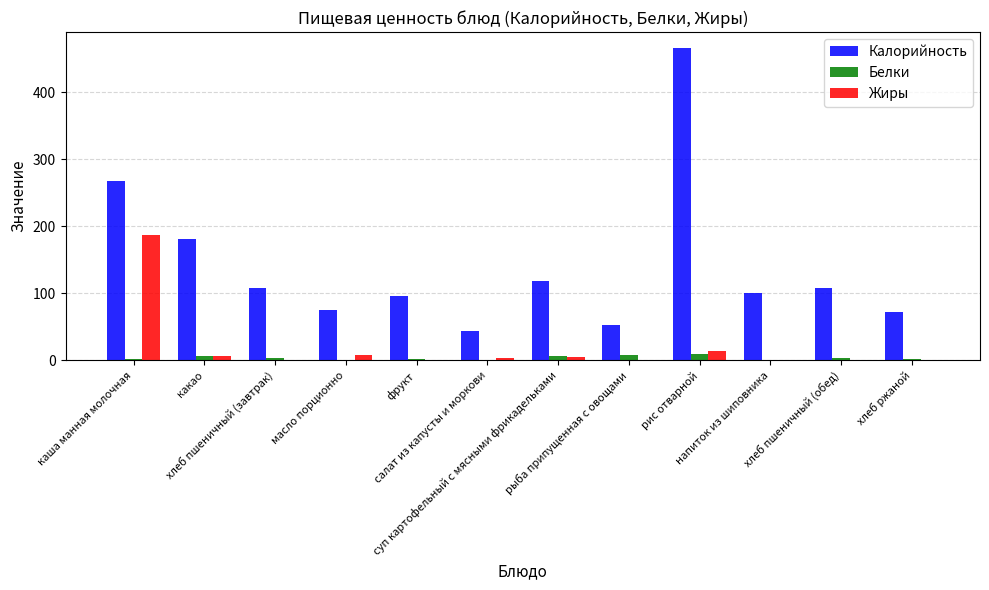

What is the spread (max minus min) of values at рис отварной?

457.7